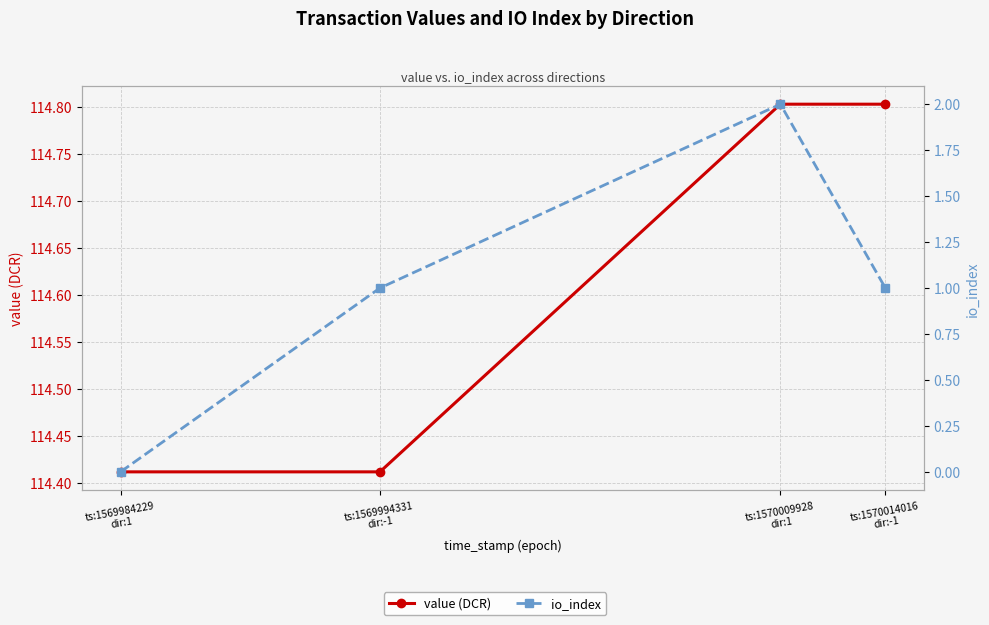

Reading left to right, extract all data points from this chart.

value (DCR): ts:1569984229
dir:1=114.4	ts:1569994331
dir:-1=114.4	ts:1570009928
dir:1=114.8	ts:1570014016
dir:-1=114.8
io_index: ts:1569984229
dir:1=0.0	ts:1569994331
dir:-1=1.0	ts:1570009928
dir:1=2.0	ts:1570014016
dir:-1=1.0